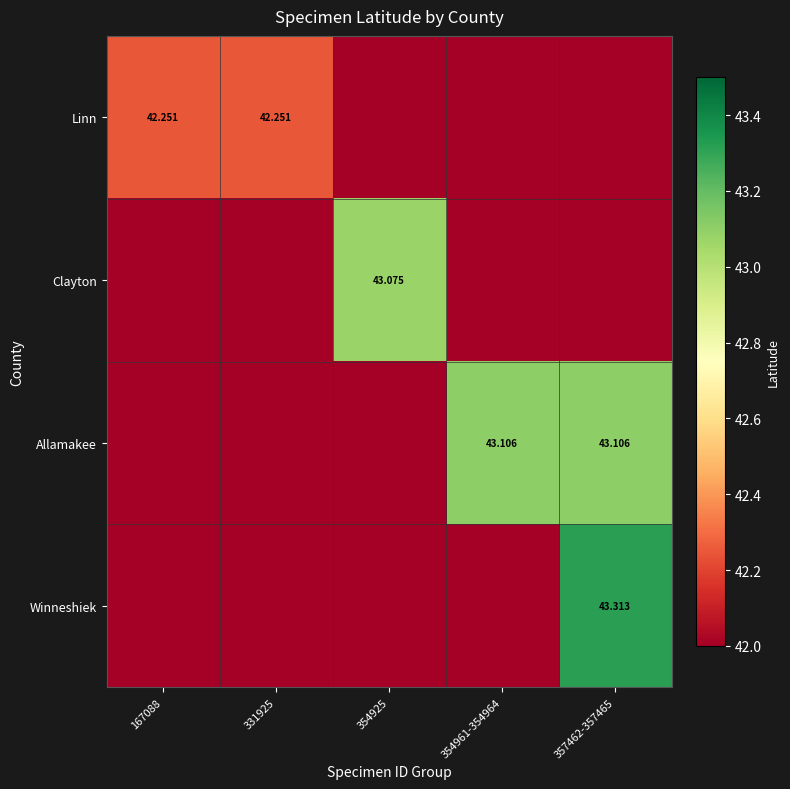

At which label does Clayton reach its peak?

354925